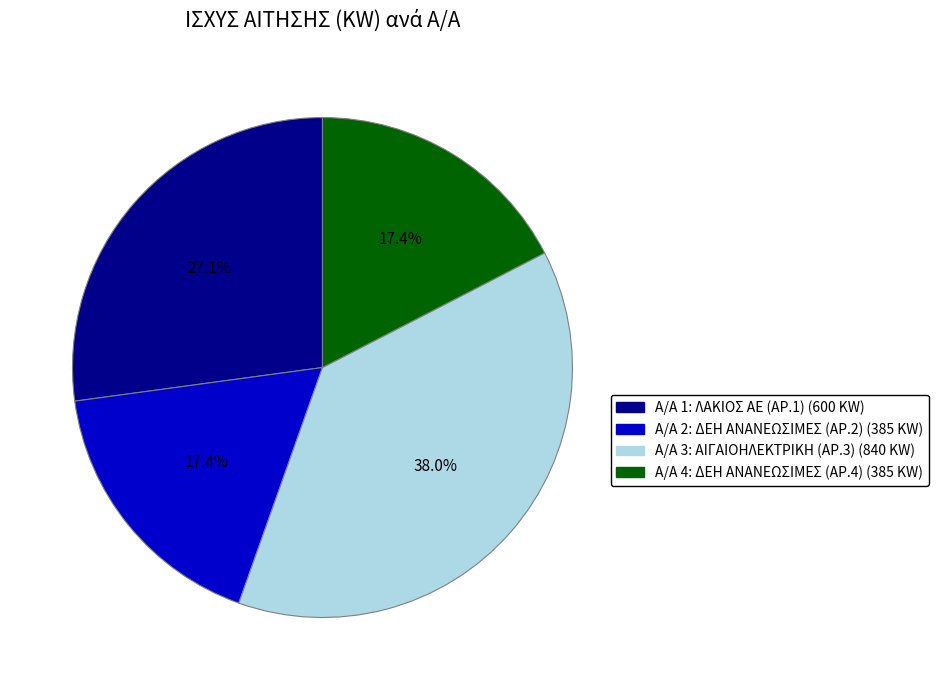

Does any single category account for the majority?

No